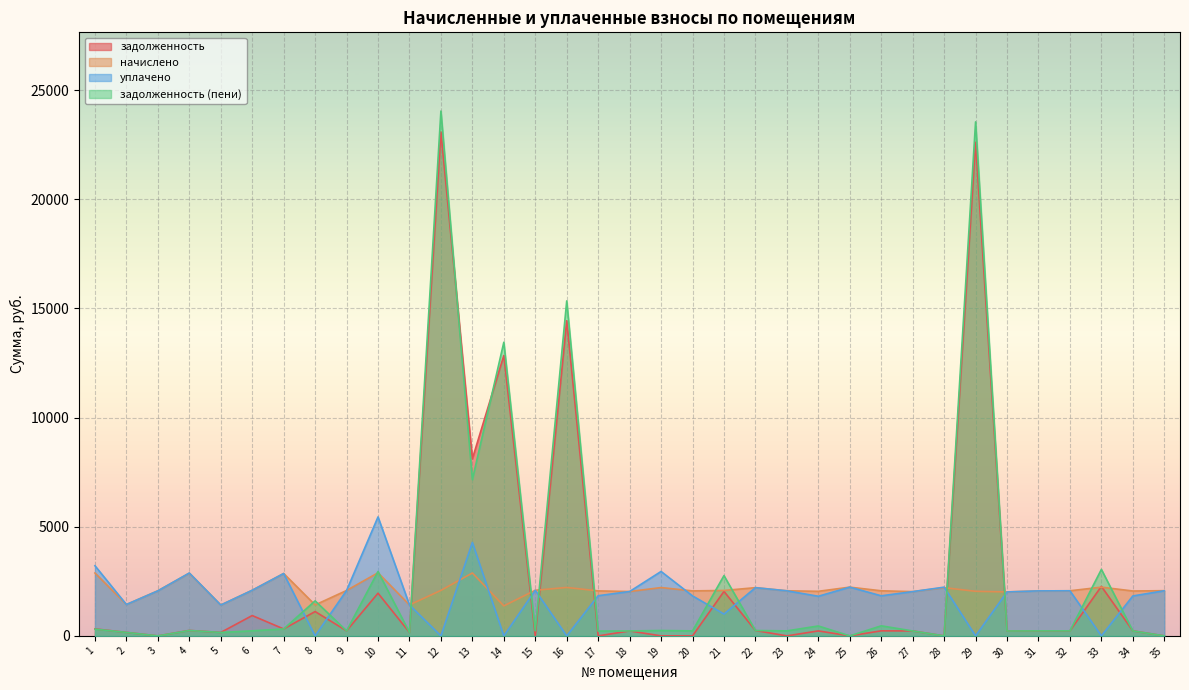

Which series has the largest total across all categories?

задолженность (пени)